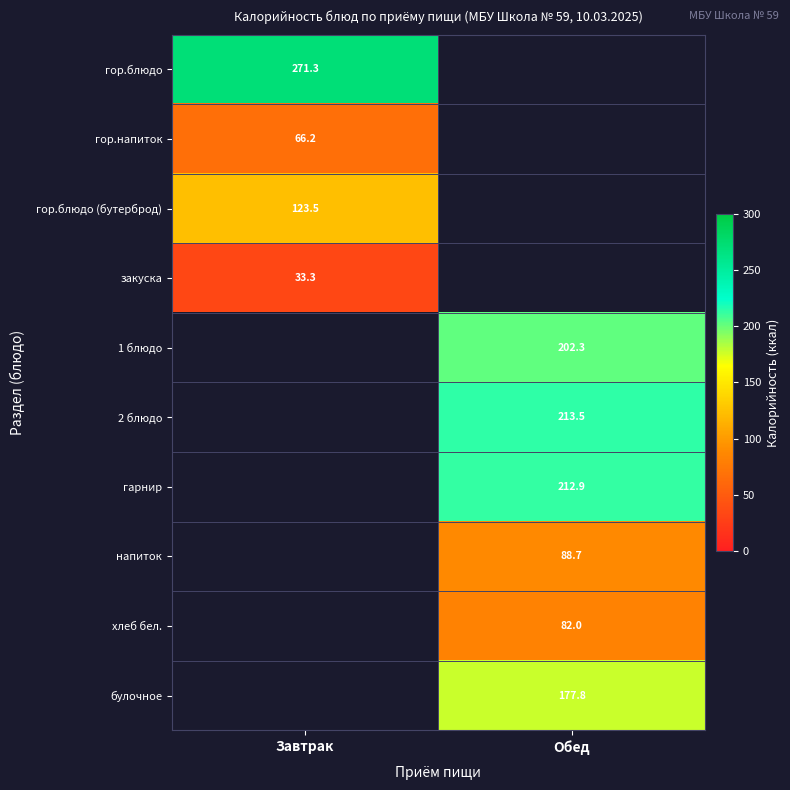

What is the maximum value shown in the chart?

271.3